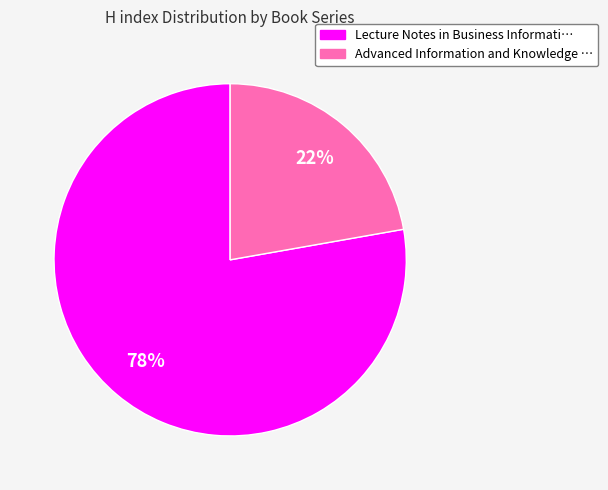

Count the number of slices in the pie.

2